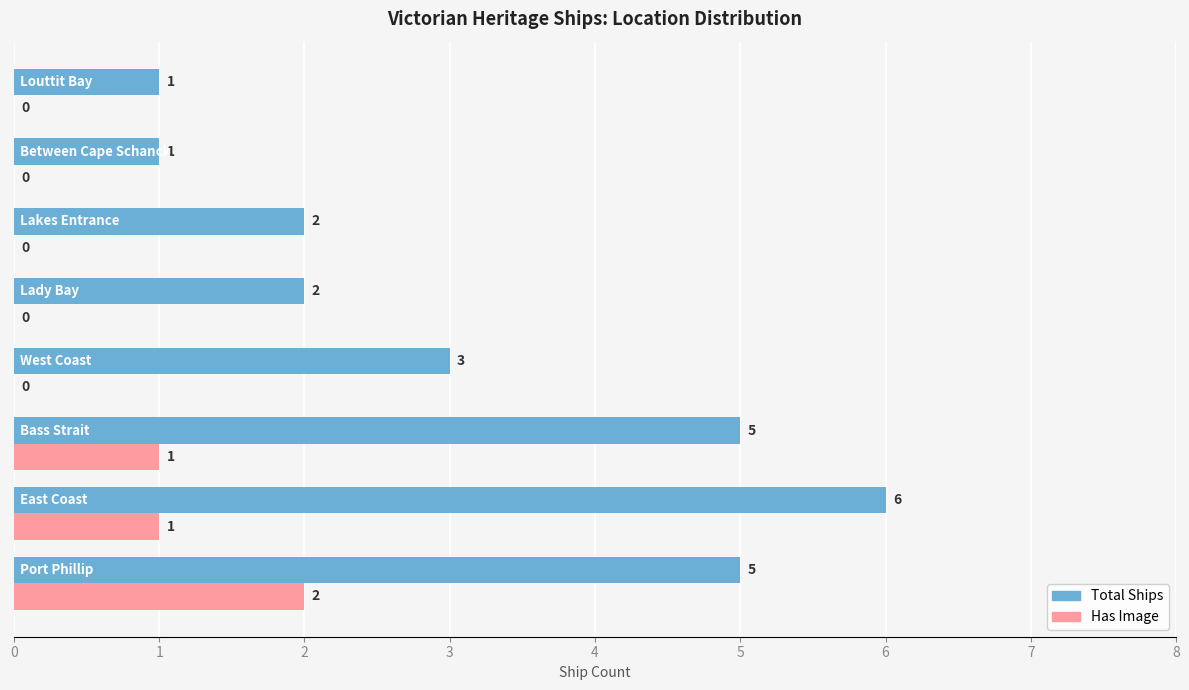

How many data points in Has Image are above 0?

3